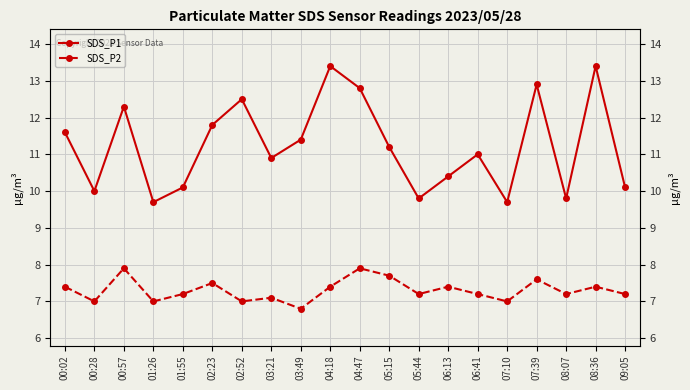

Is the value of SDS_P1 at 02:52 greater than the value of SDS_P2 at 09:05?

Yes